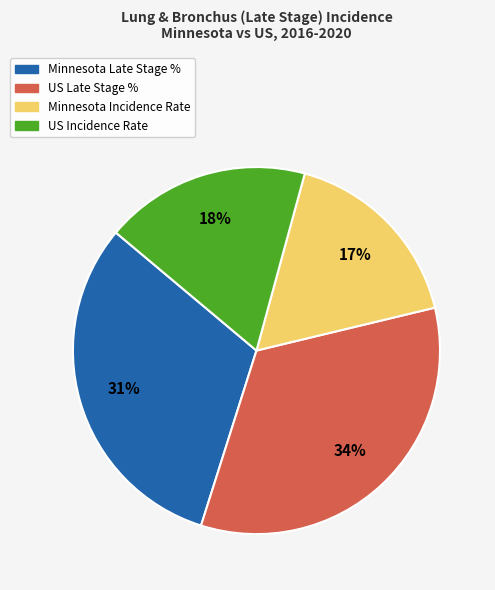

To the nearest percent, what is the difference between the US Late Stage % and US Incidence Rate slice percentages?

16%